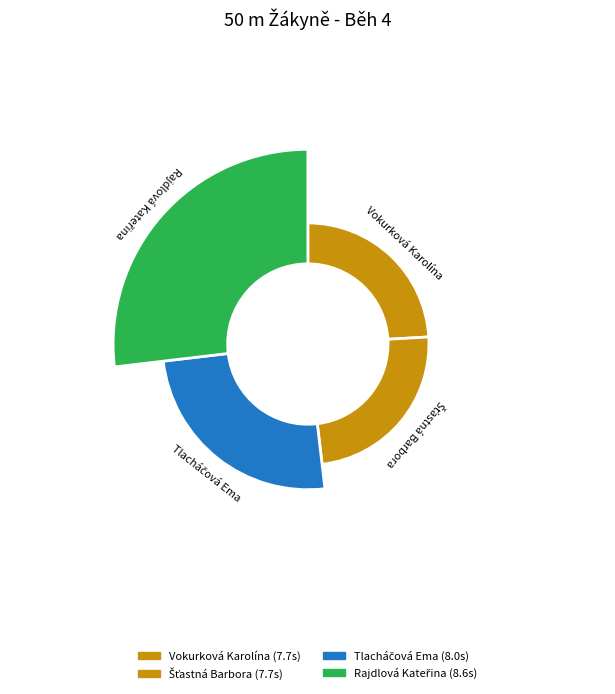

Does Šťastná Barbora represent more than half of the total?

No